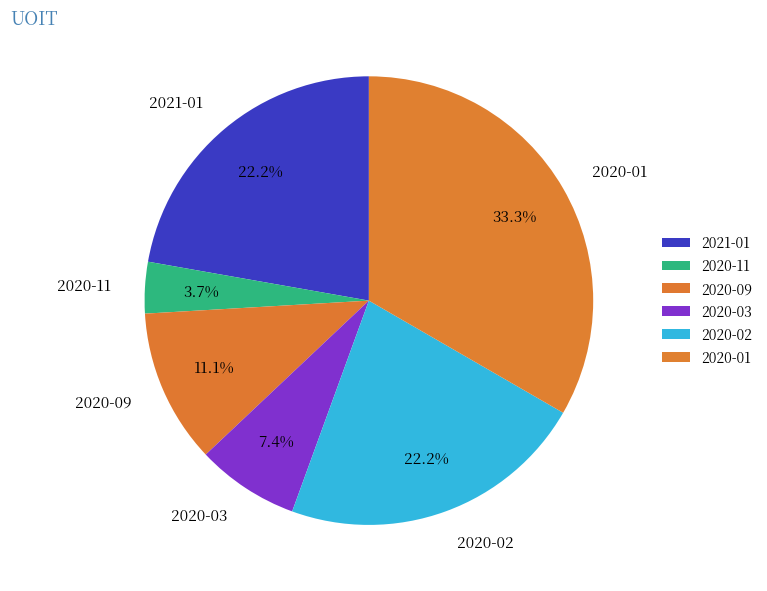

The 2020-11 slice represents 4% of the pie. True or false?

True